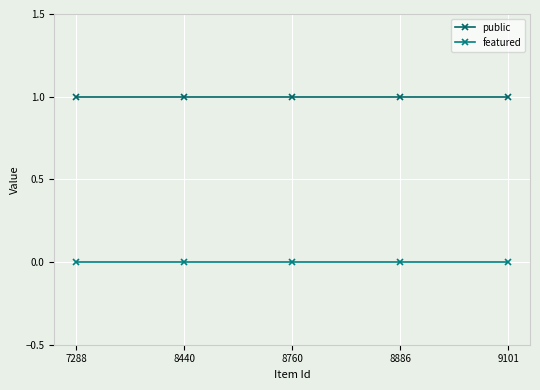

True or false: featured has more than 0 points higher than both neighbors.

False